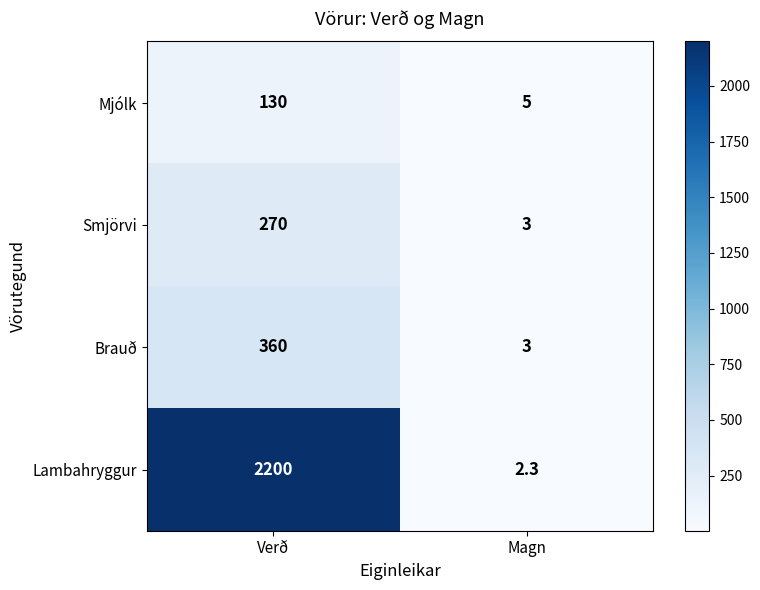

What is the maximum value shown in the chart?

2200.0